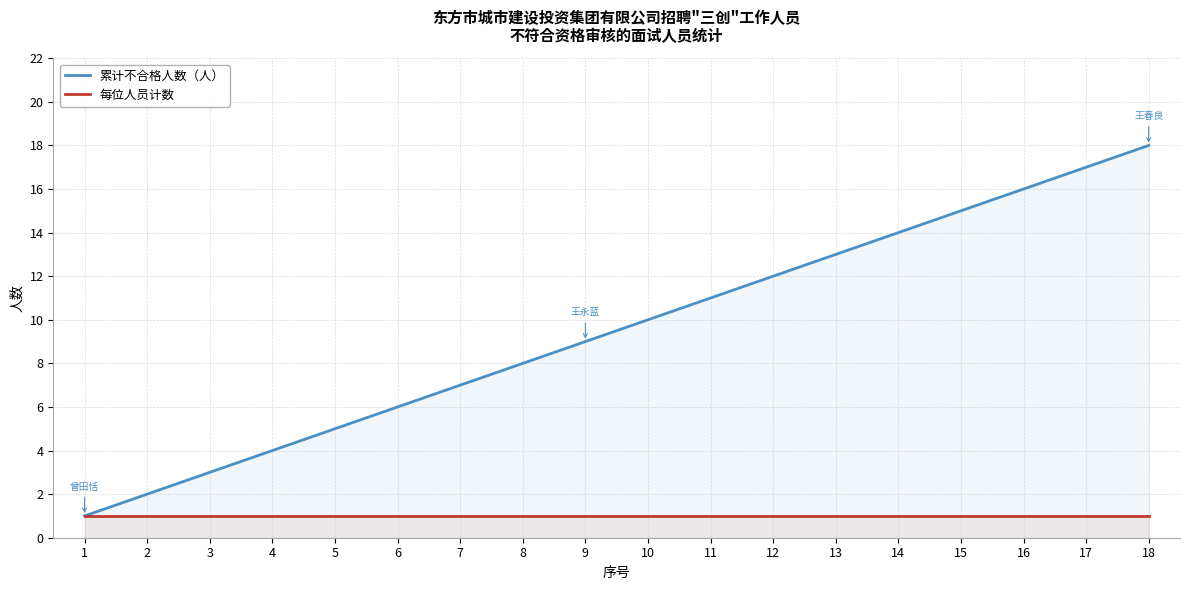

True or false: 累计不合格人数（人） and 每位人员计数 cross at least once.

False